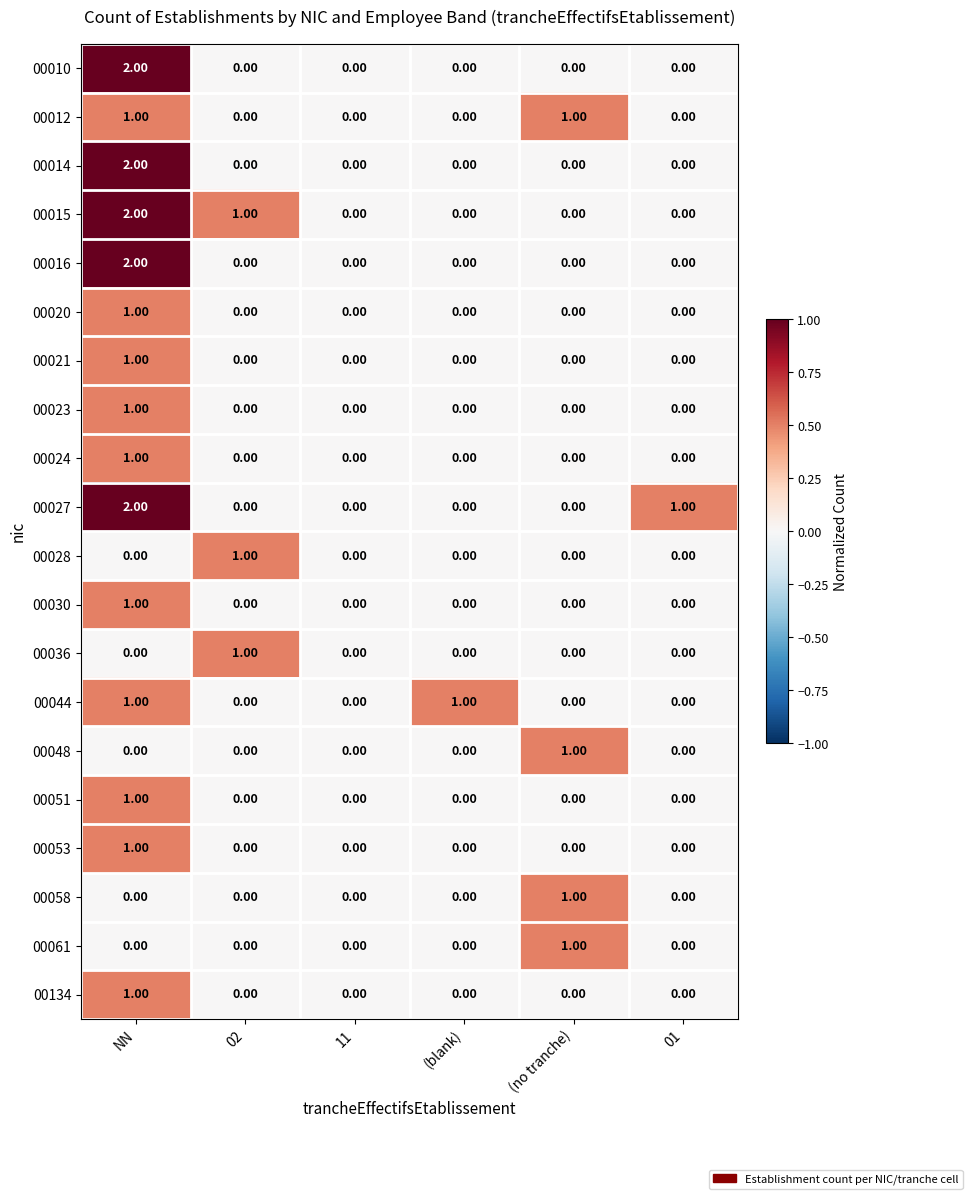

Which category has the highest value in the 00134 series?

NN